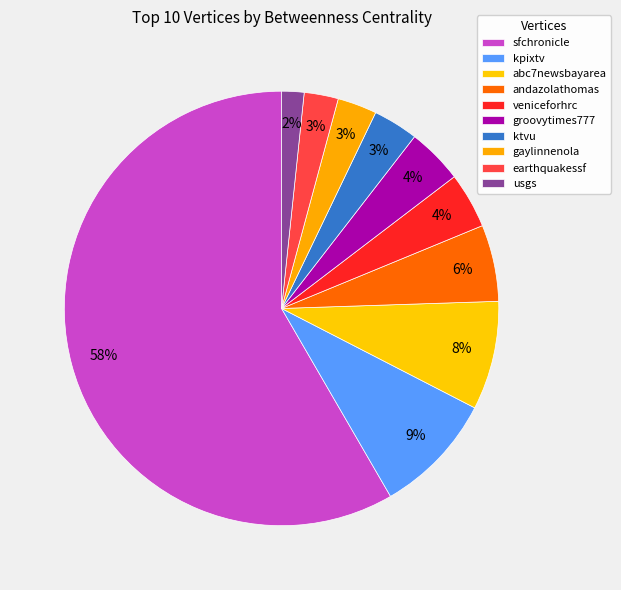

Do andazolathomas and groovytimes777 together represent more than half of the pie?

No